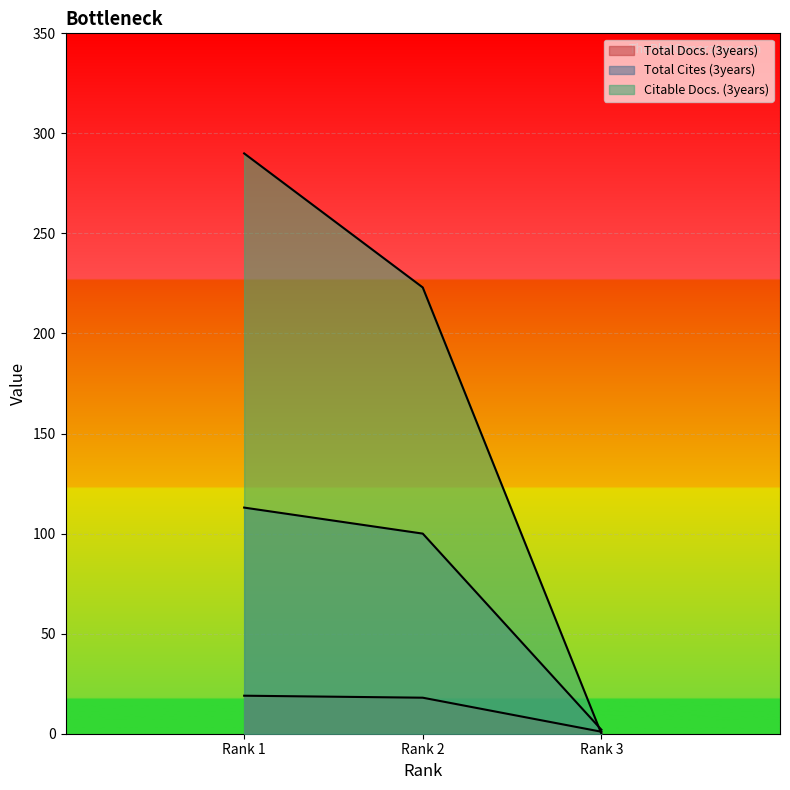

Does the chart display data point markers on the line(s)?

No